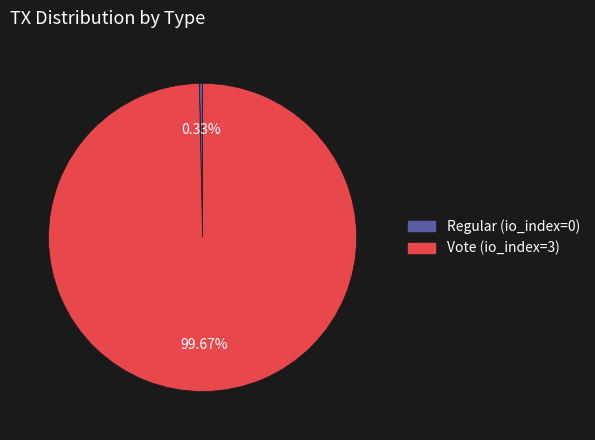

True or false: Regular (io_index=0) accounts for 6% of the total.

False